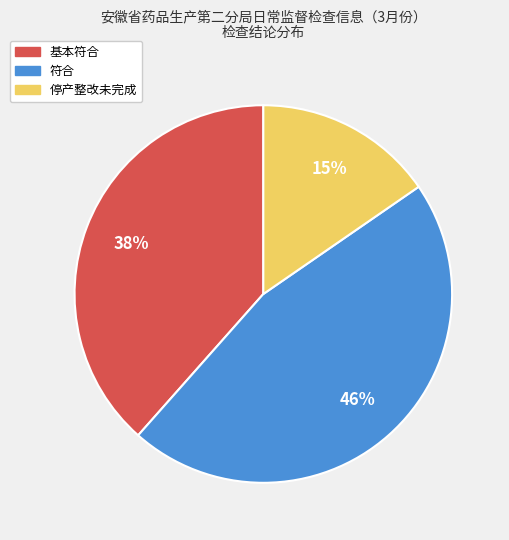

Is there a majority slice in this chart?

No